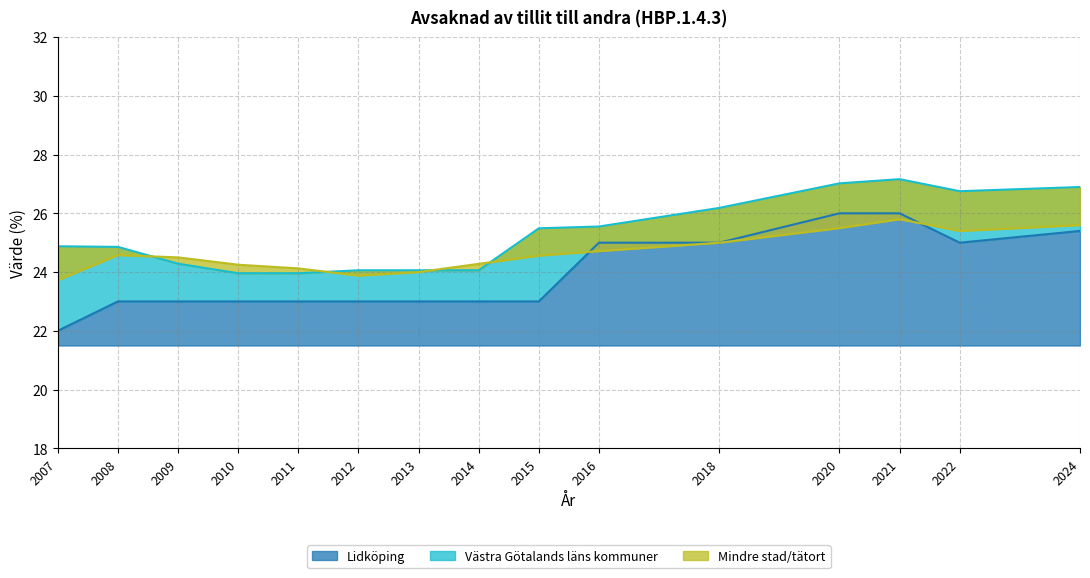

What value does the Lidköping series have at 2014?

23.0